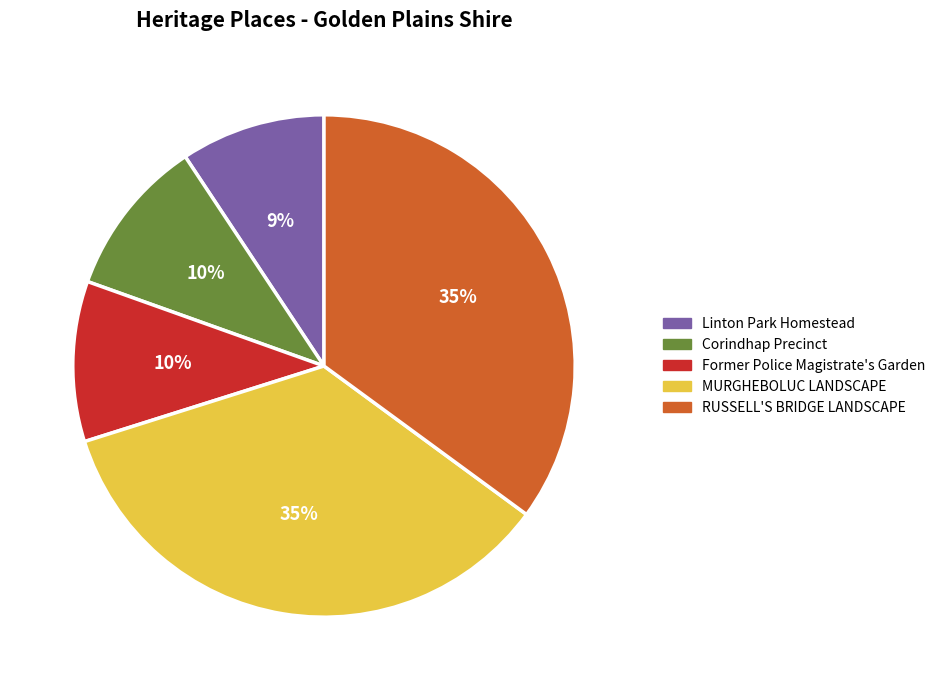

What is the ratio of the value at MURGHEBOLUC LANDSCAPE to the value at RUSSELL'S BRIDGE LANDSCAPE?

1.0